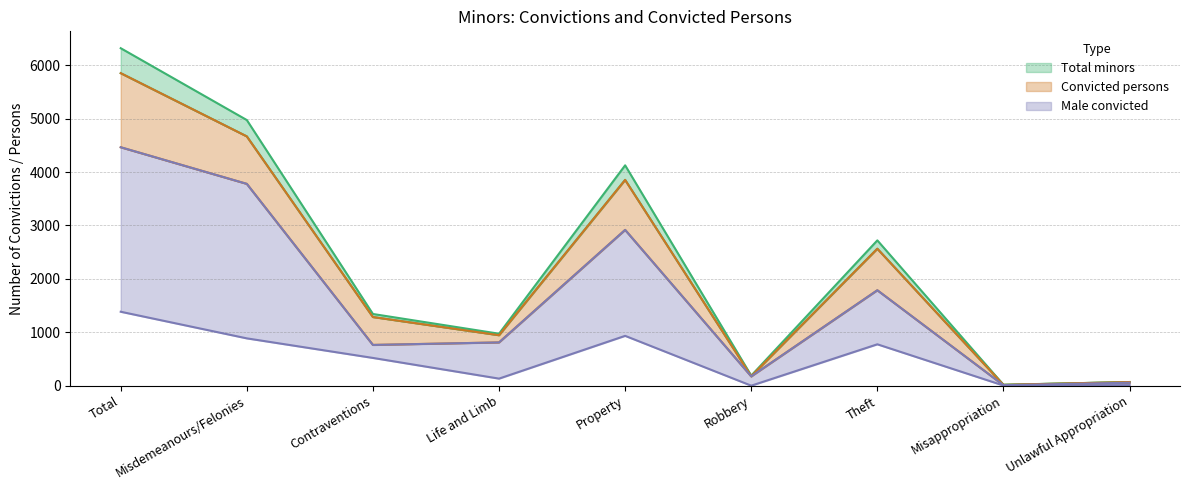

The Total minors series shows 975 at Life and Limb. True or false?

True